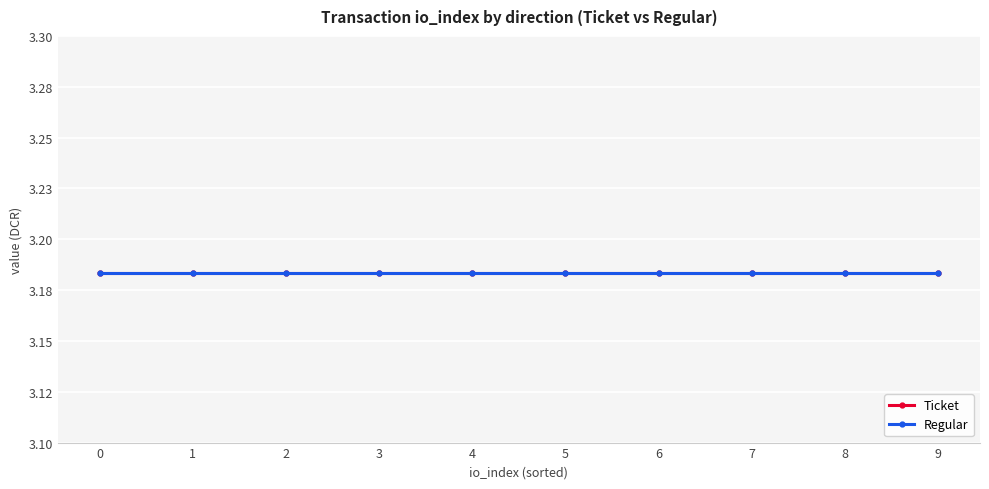

True or false: Regular and Ticket cross at least once.

False